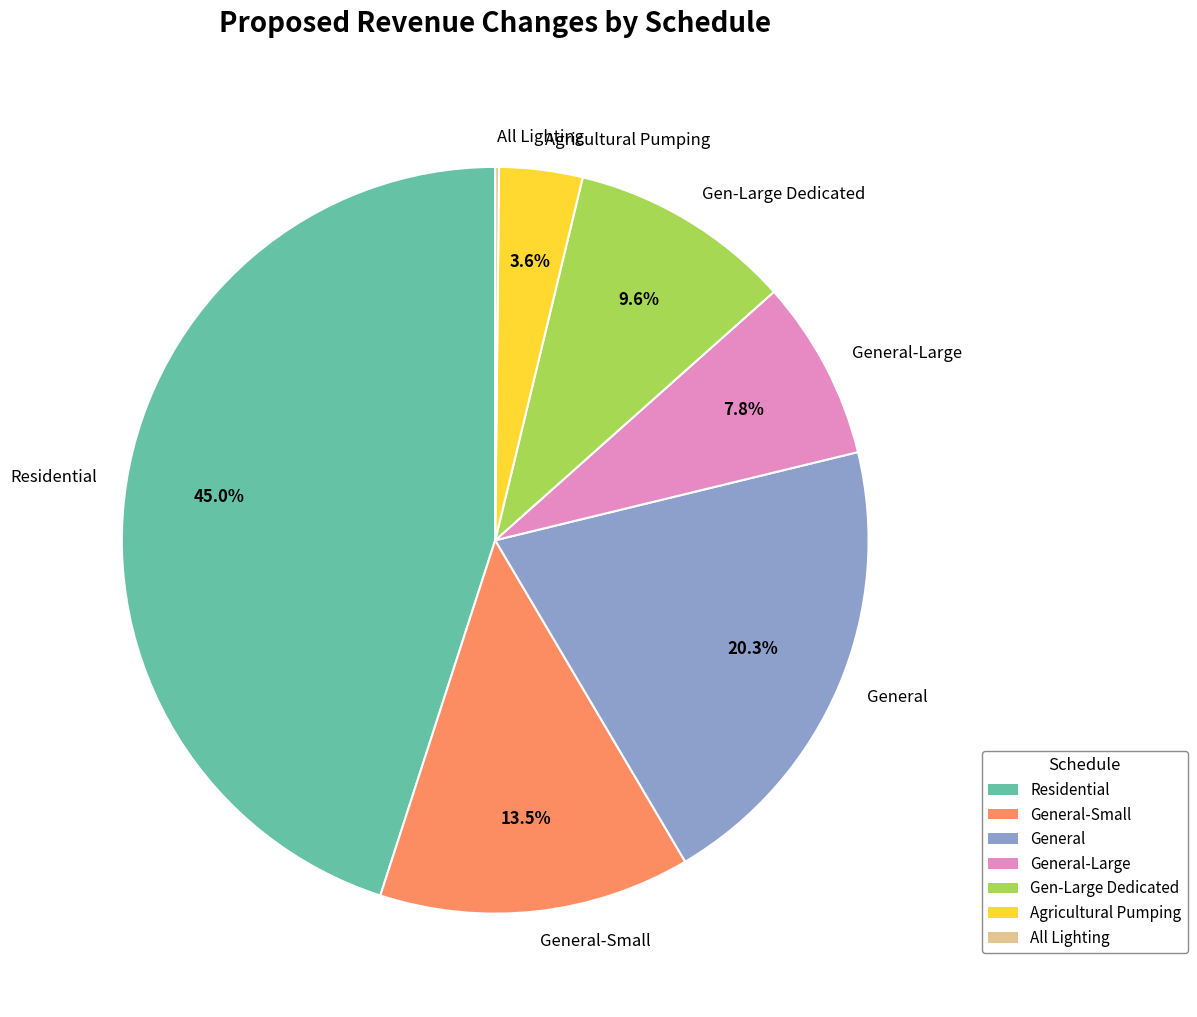

What is the largest slice in the pie chart?

Residential